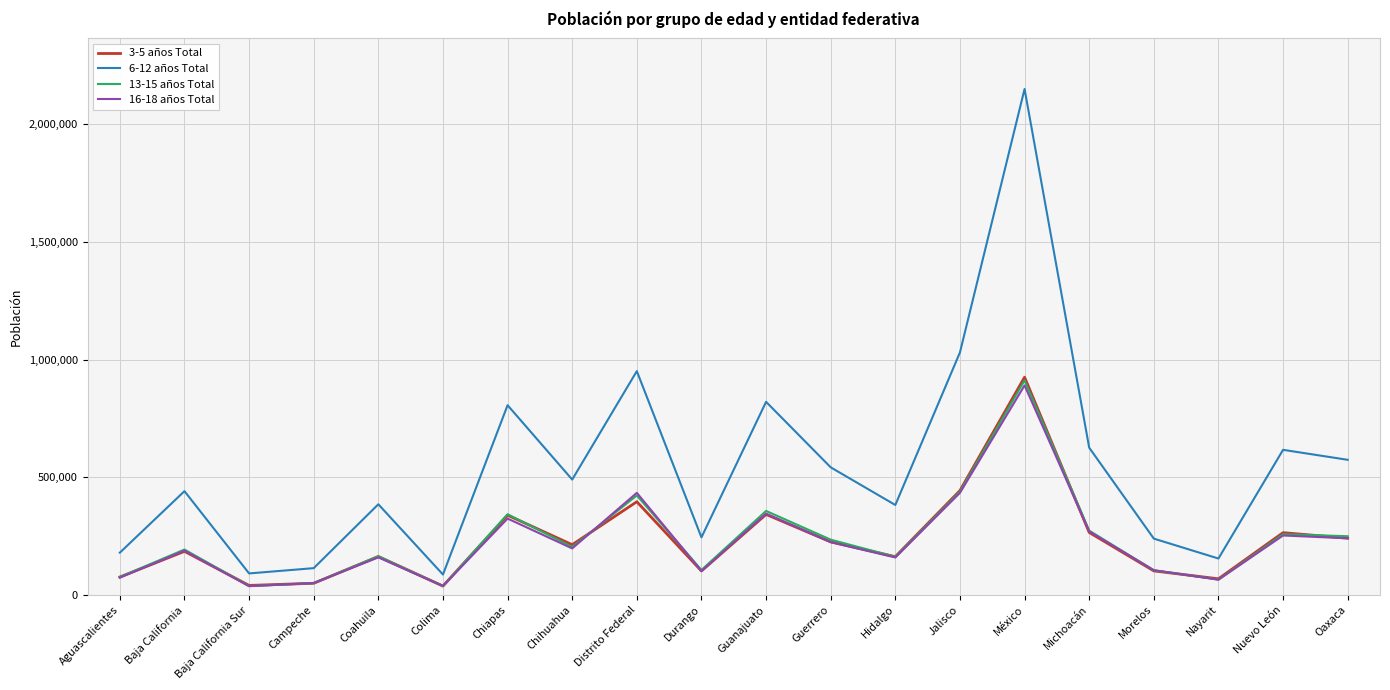

True or false: 3-5 años Total has more than 2 interior local peaks.

True